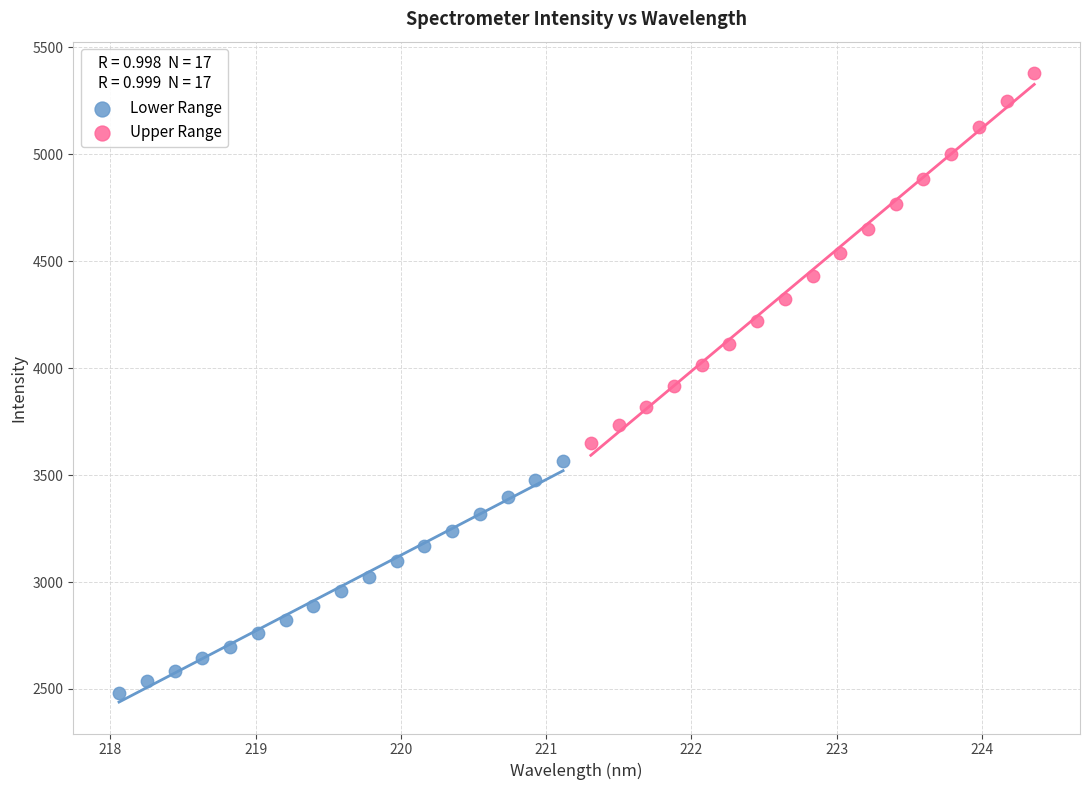

Which series has the widest spread of Y values?

Upper Range